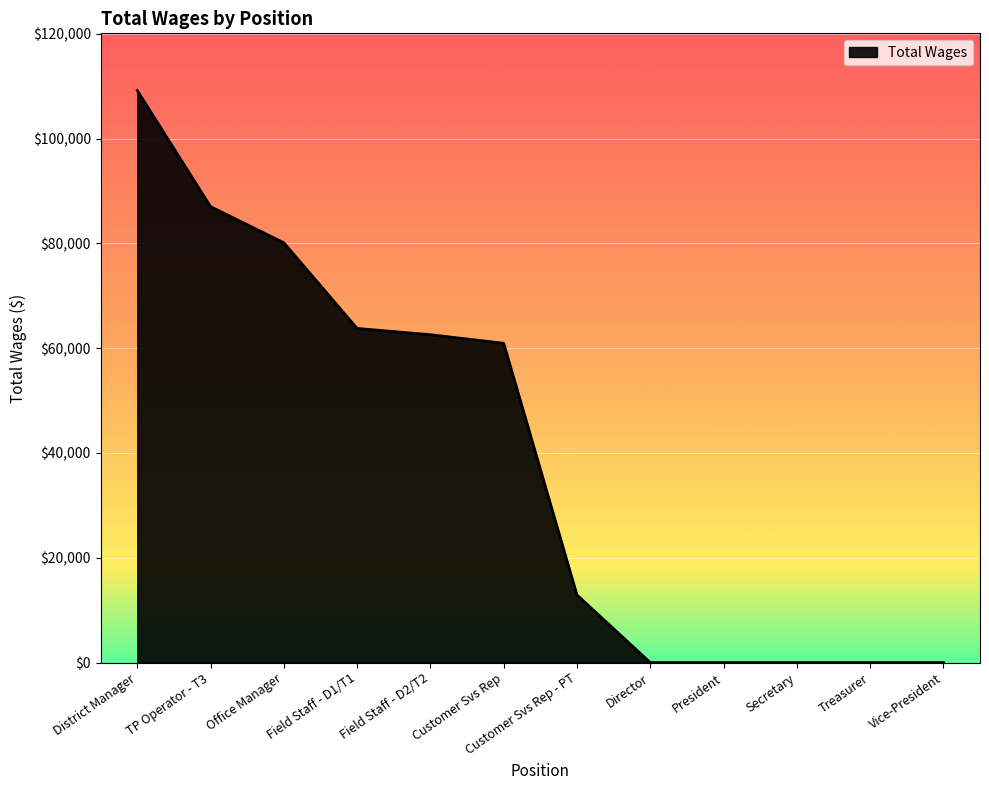

What is the difference between the maximum and second lowest values?

109159